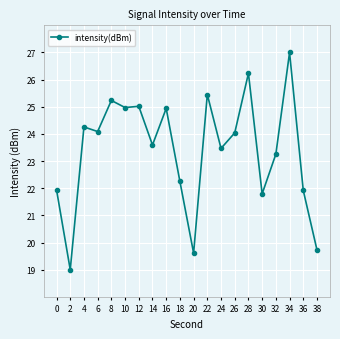

What is the change in value from 0 to 26?

+2.1